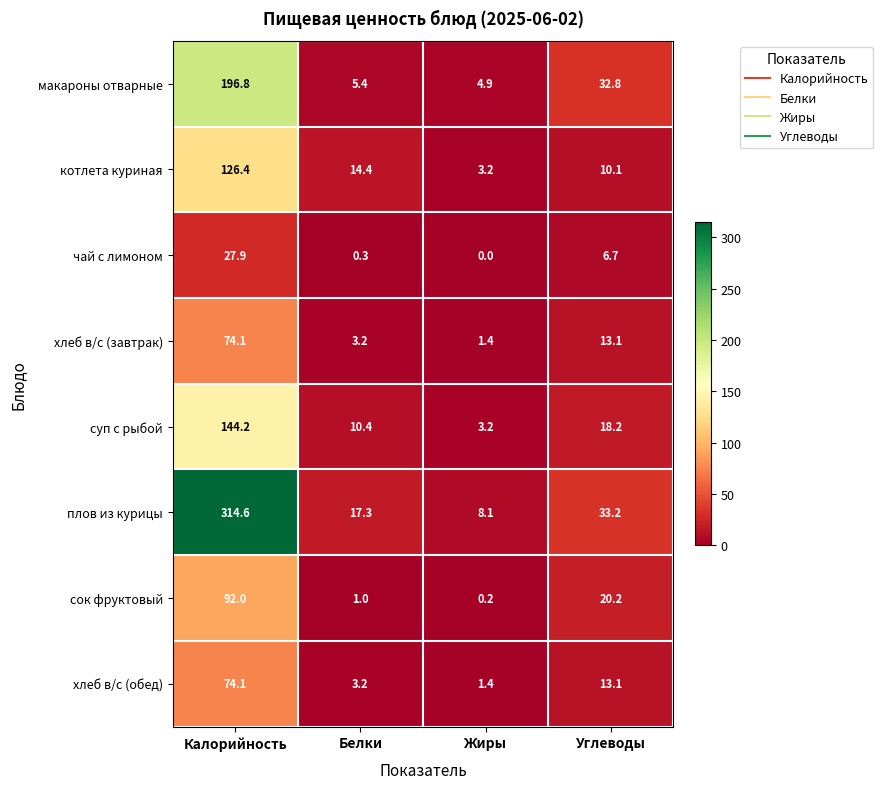

True or false: плов из курицы has a value of 314.6 at Калорийность.

True